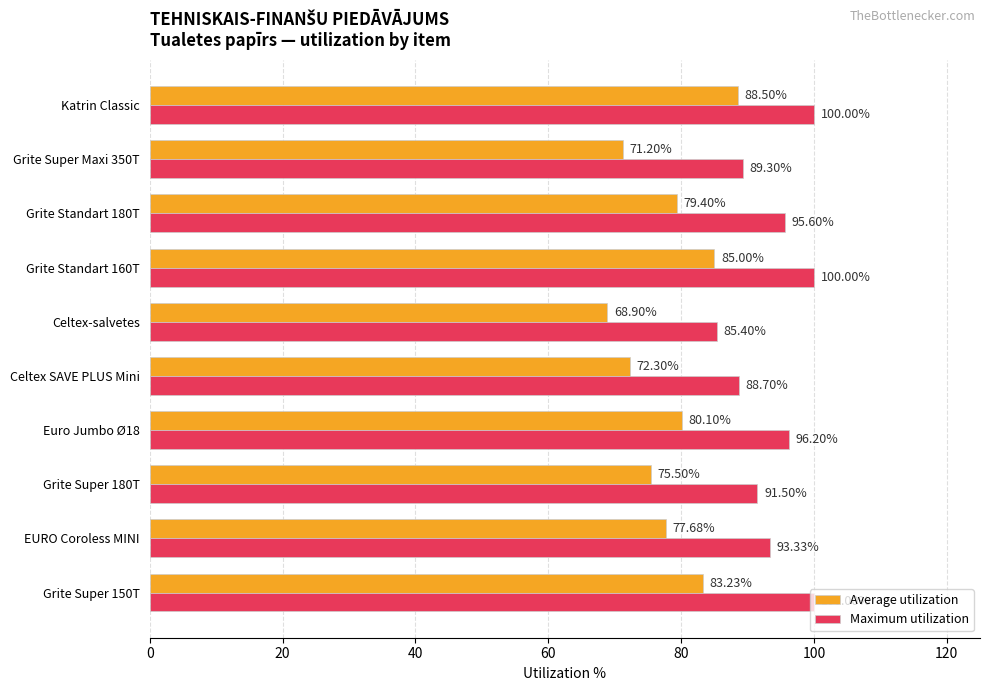

What is the average value of the Maximum utilization series?

94.0